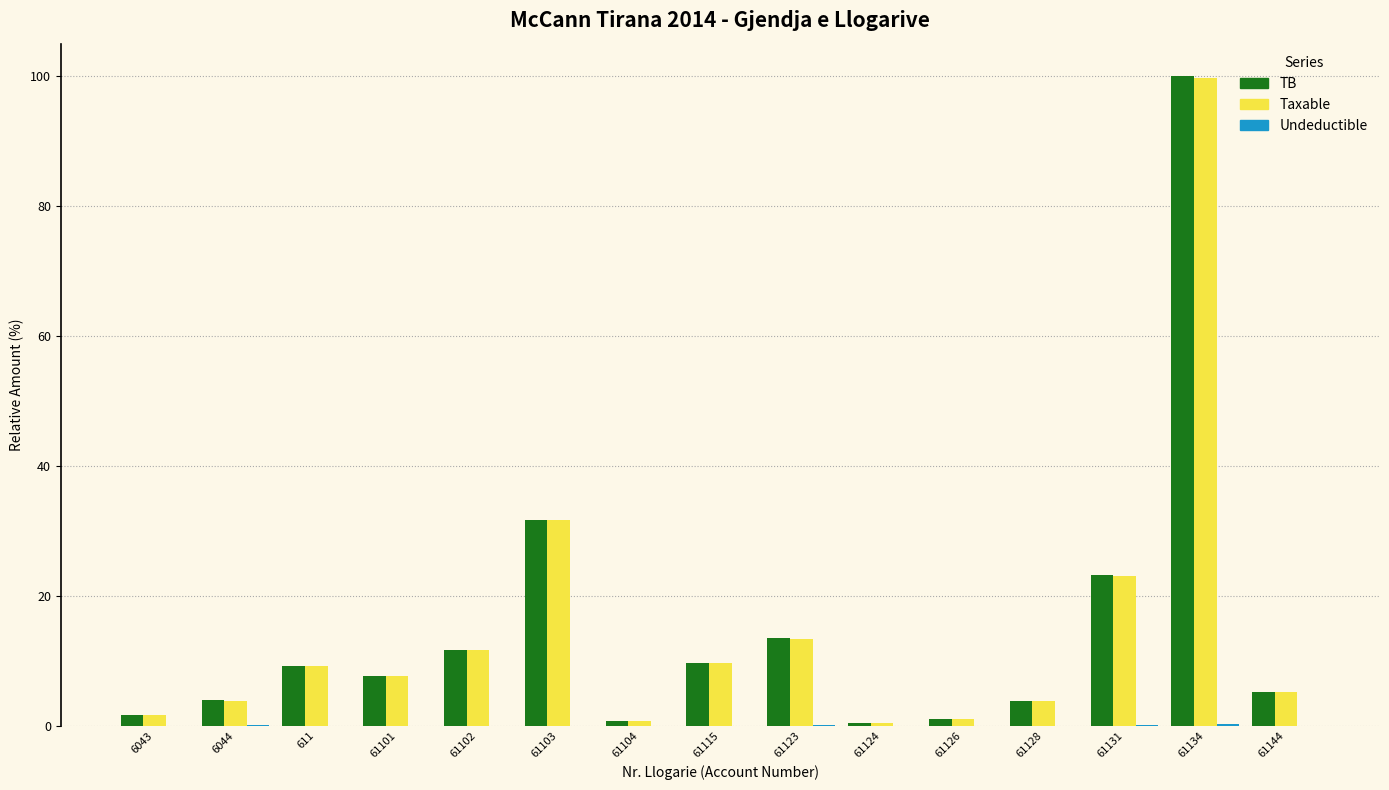

At which label is Taxable closest to 50?

61103